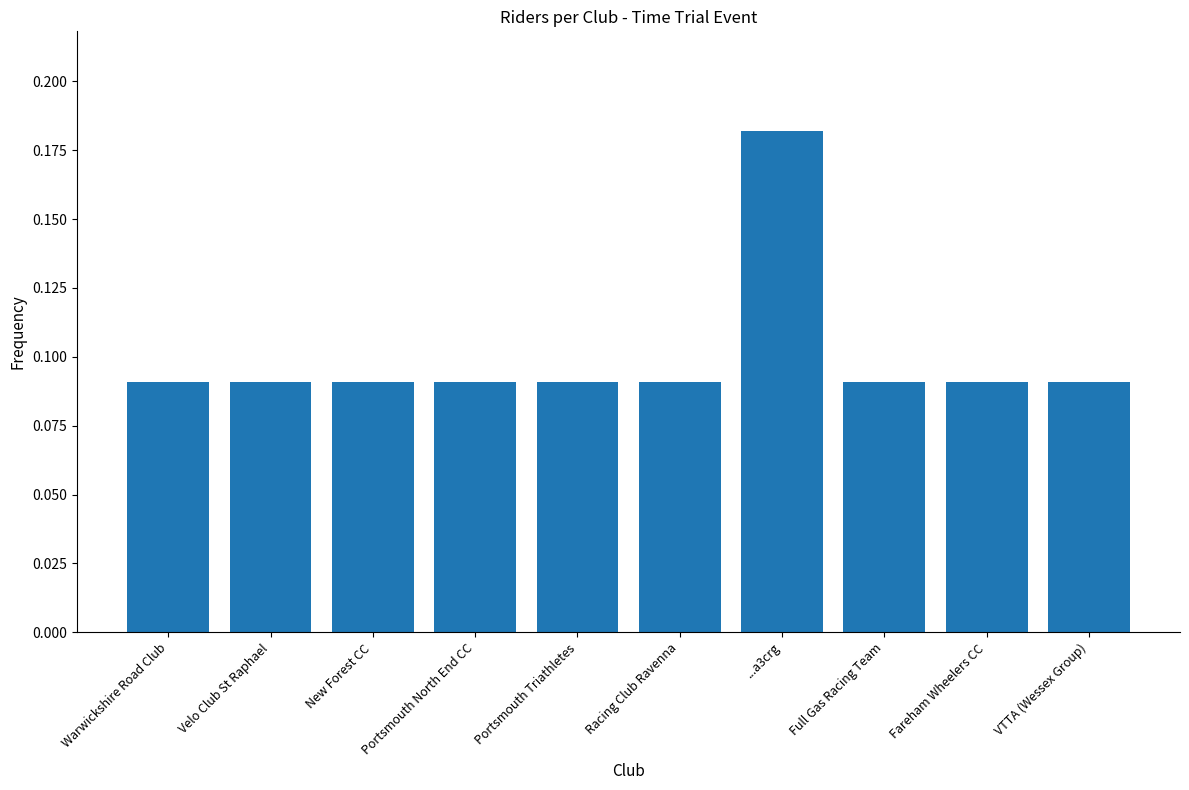

What is the sum of all values?

1.0